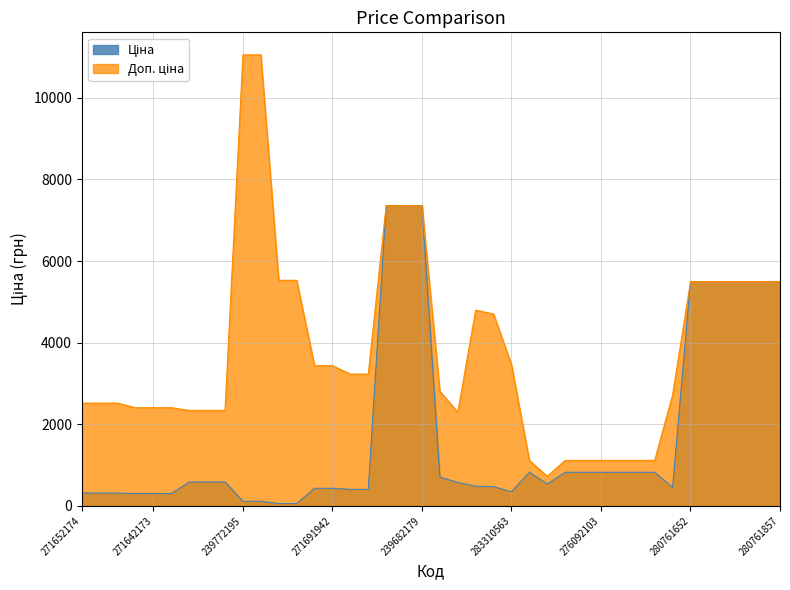

What is the label of the 30th point from the left?

276092103